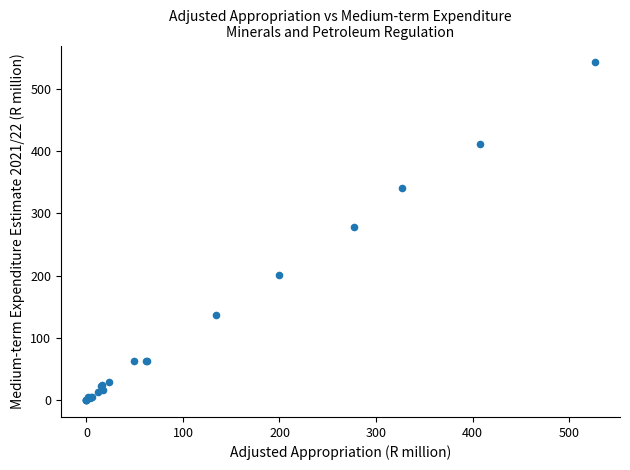

What Y value in the scatter plot is closest to 271?

278.8